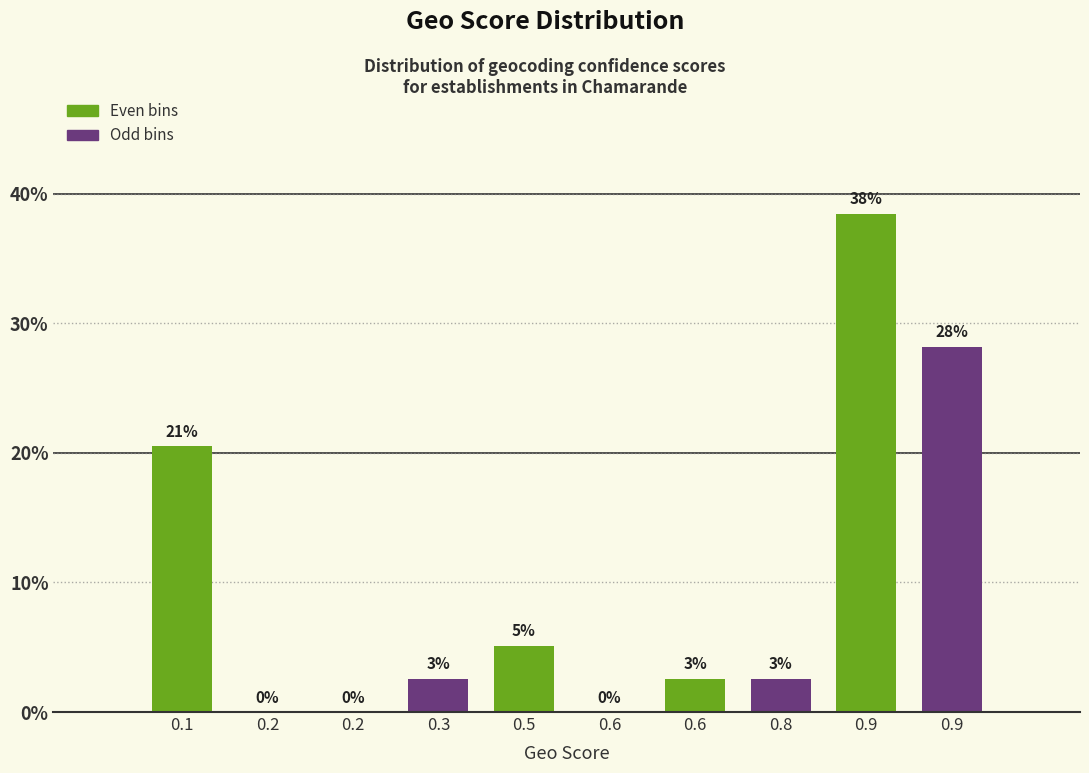

Are the bars horizontal?

No